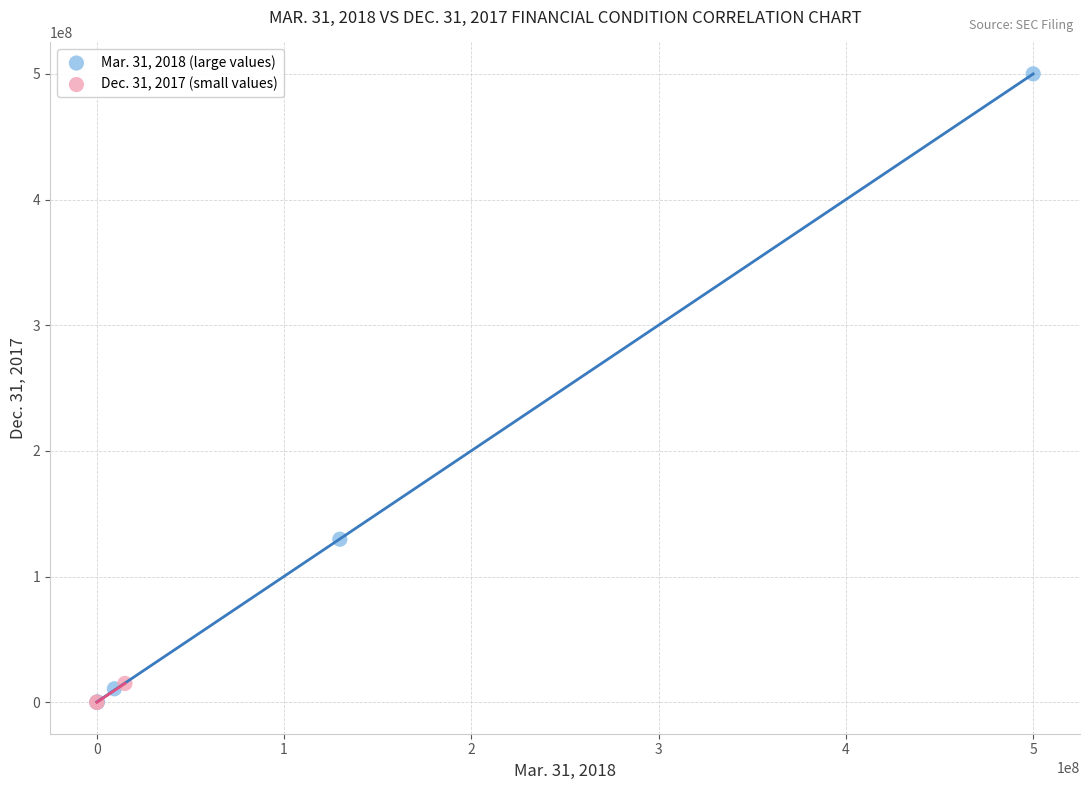

Which series has the widest spread of Y values?

Mar. 31, 2018 (large values)